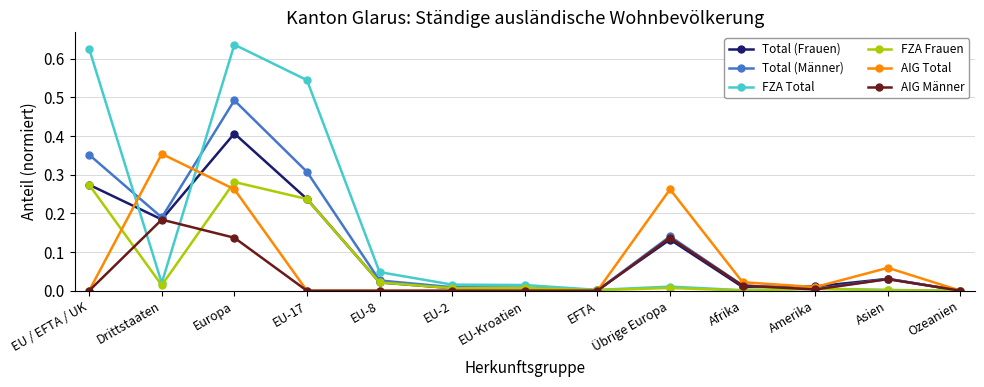

At which category is the sum across all series the highest?

Europa